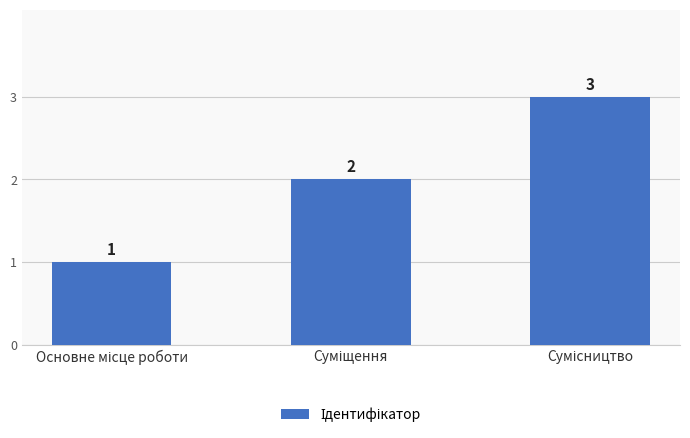

Count the values in the range 1 to 3.

3